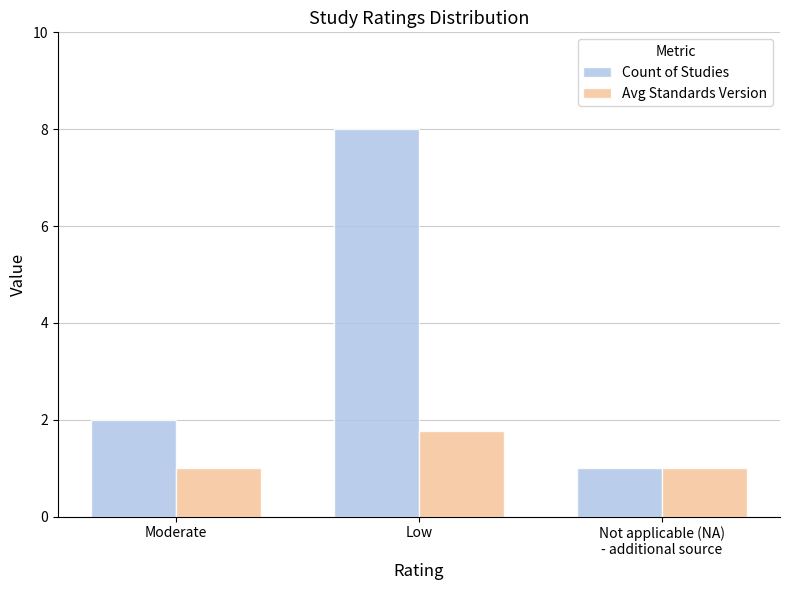

What is the total value across all series at Moderate?

3.0